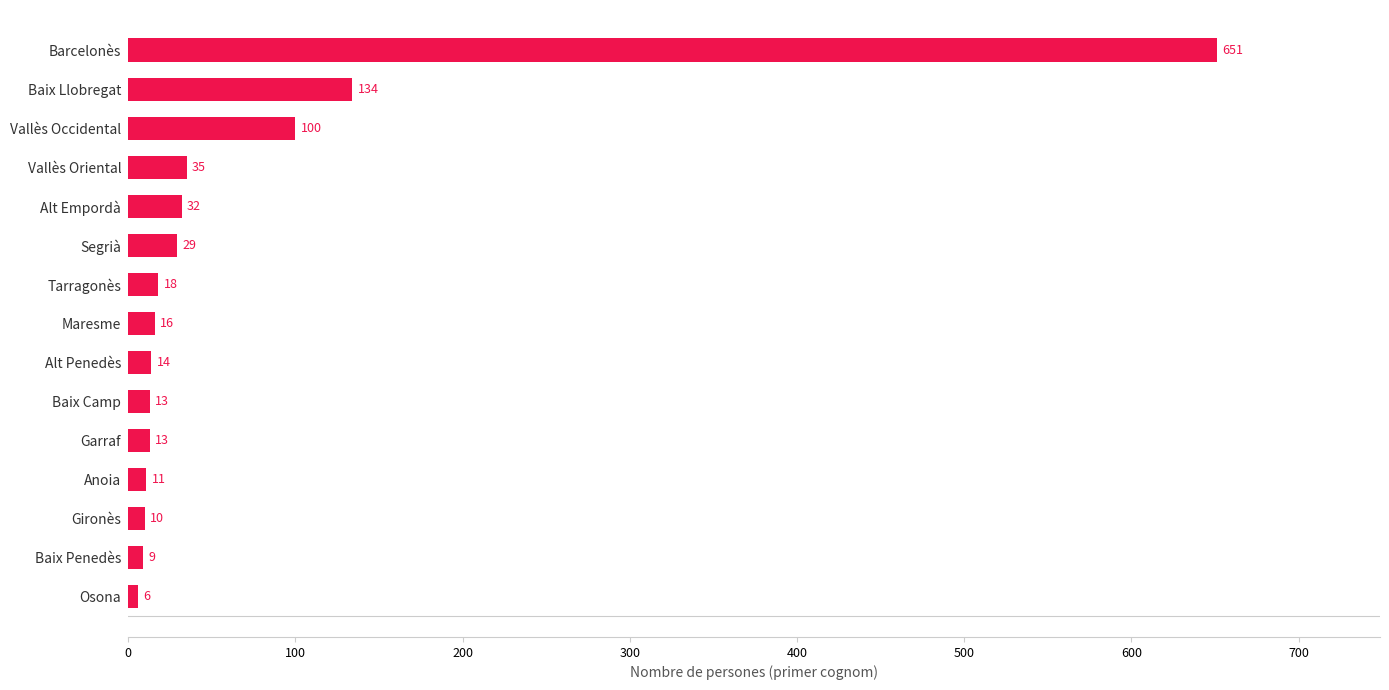

At which label is the value closest to 328?

Baix Llobregat